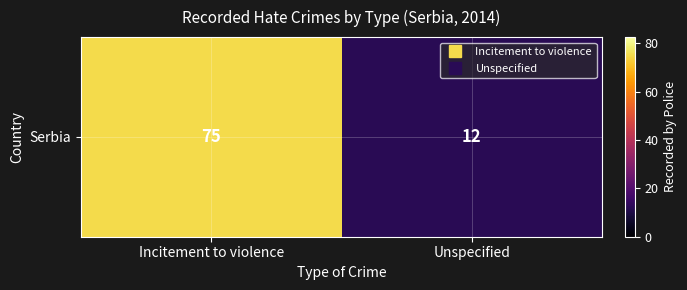

List the labels in order of value, smallest first.

Unspecified, Incitement to violence